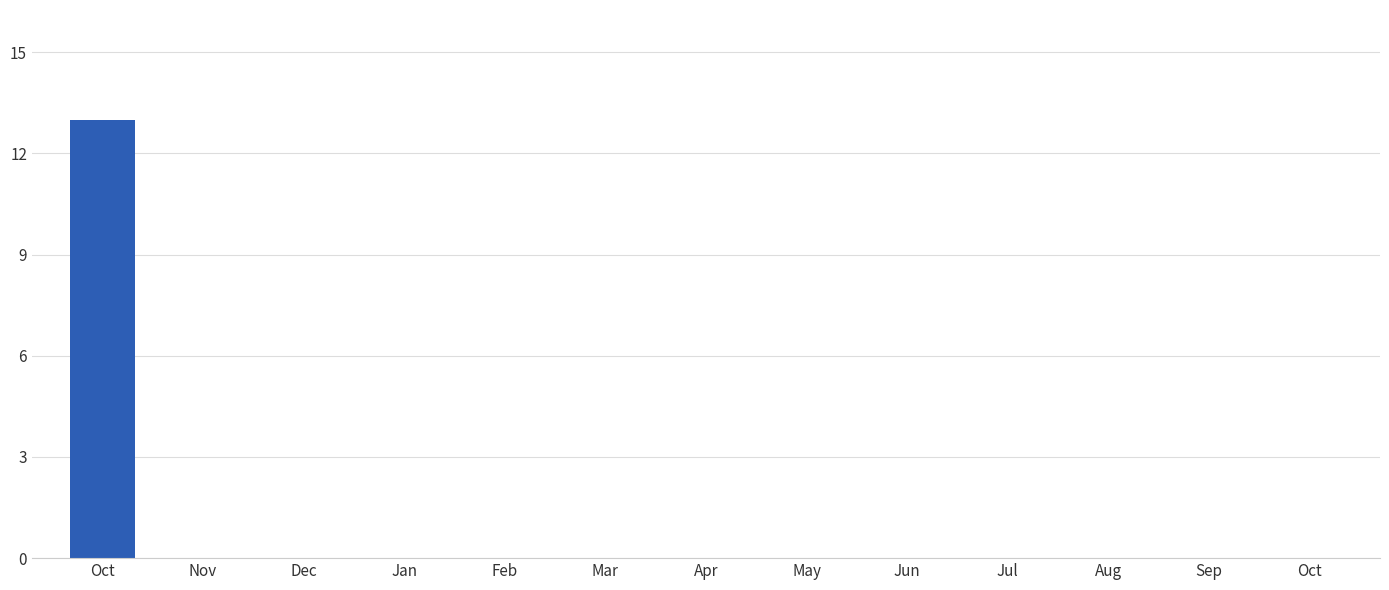

The chart shows a value of 13 at Oct. True or false?

True